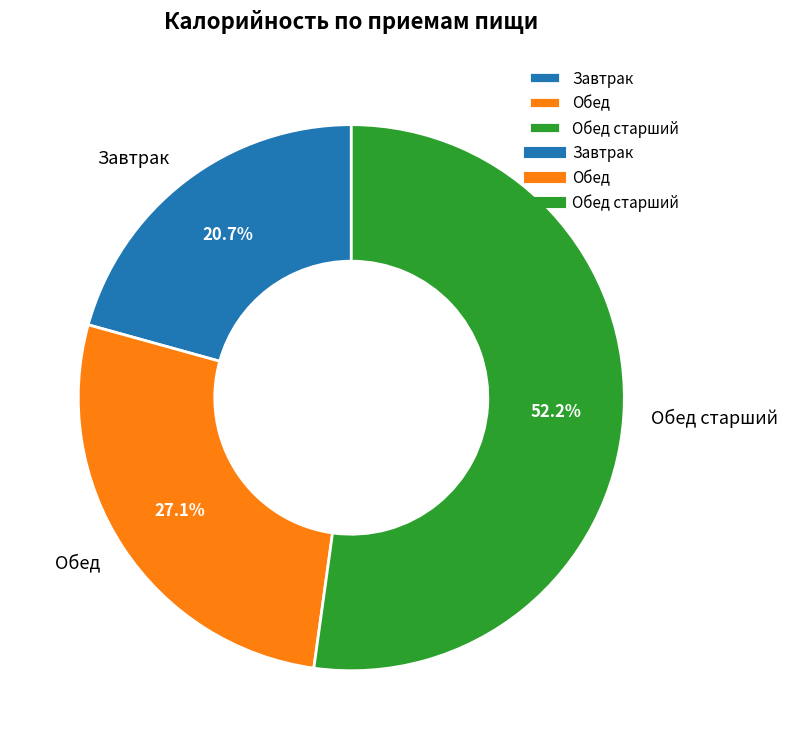

Approximately how many times larger is the value at Обед старший compared to Обед?

1.9